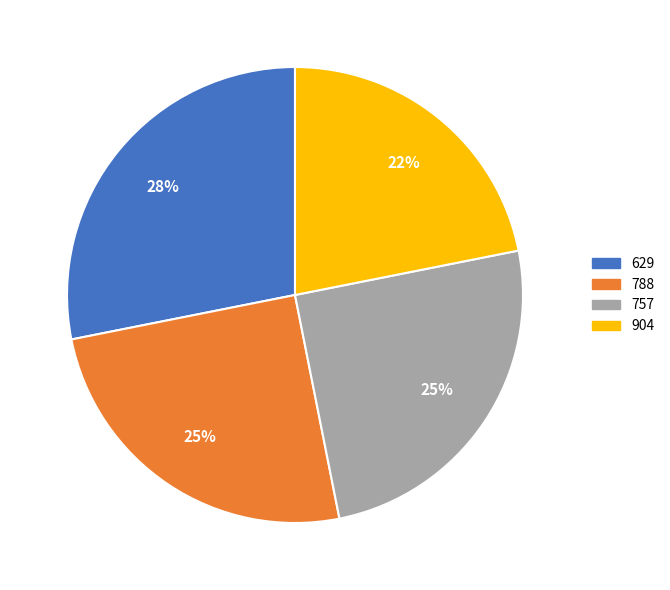

To the nearest percent, what is the average slice percentage?

25%